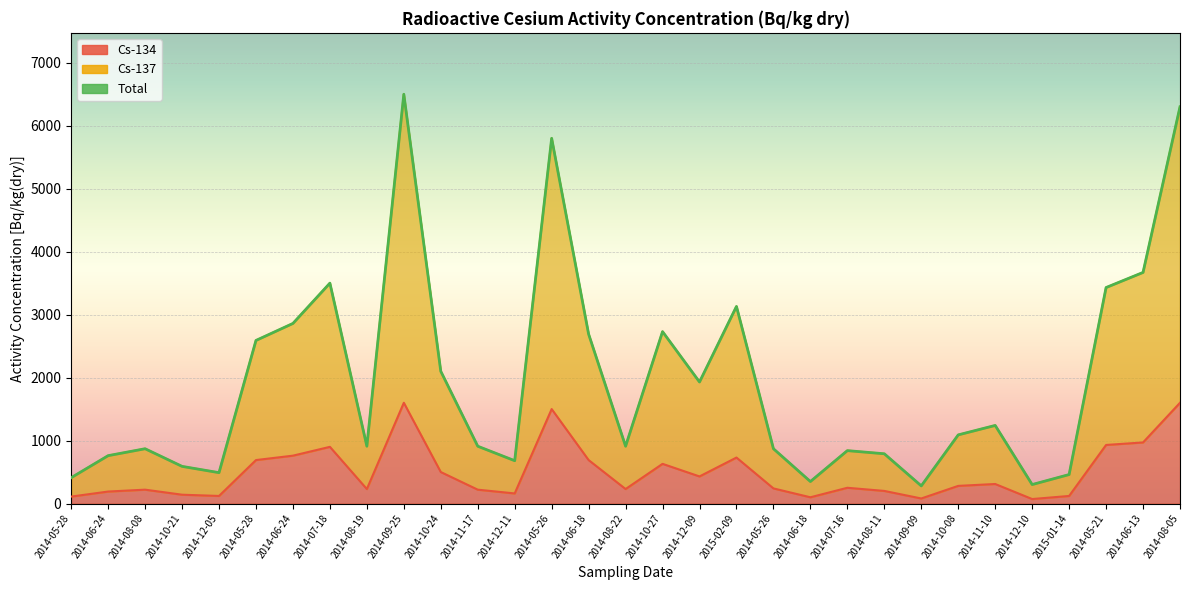

Which category has the lowest value across all series?

2014-12-10